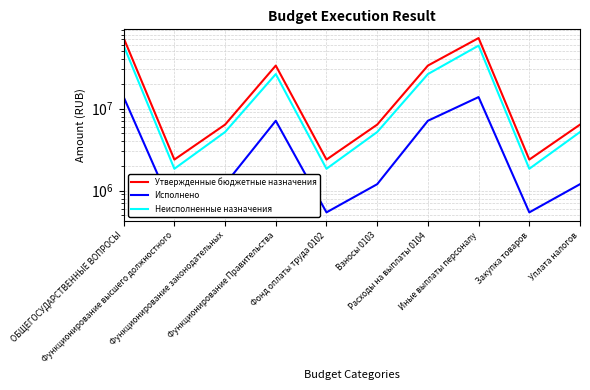

How many distinct data groups are displayed?

3